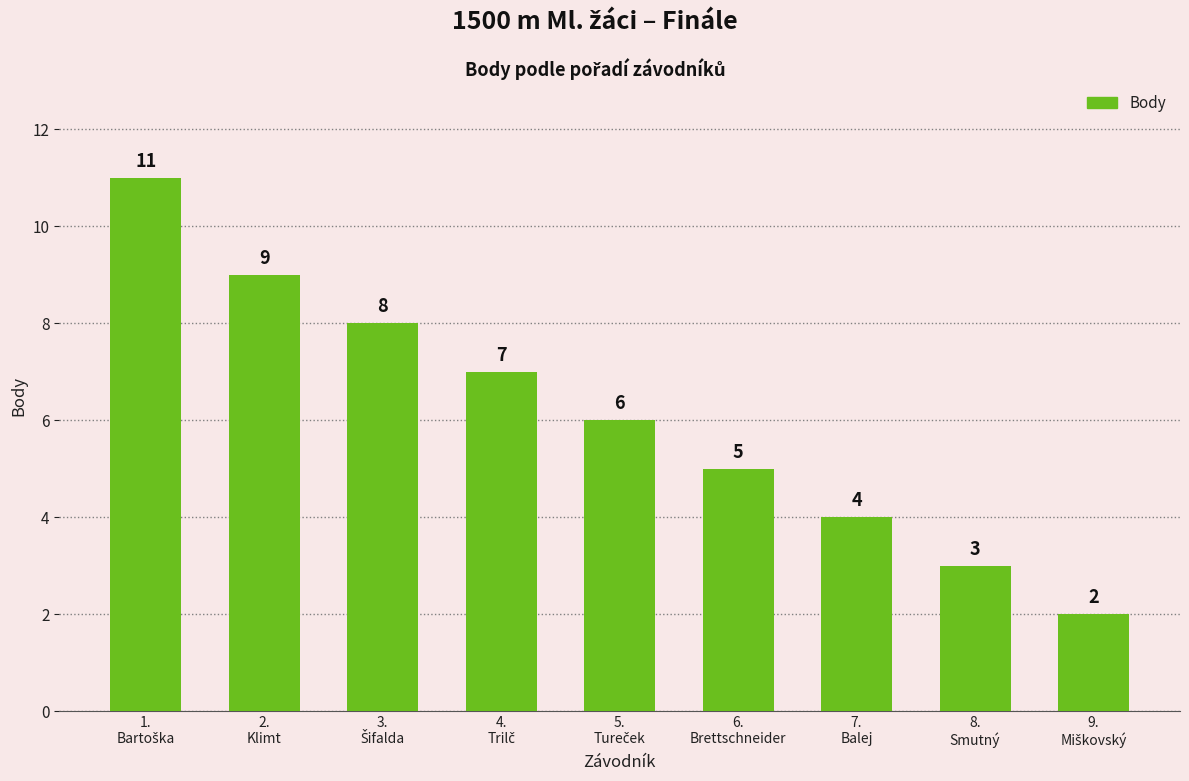

Reading right to left, transcribe all the data shown in this chart.

2	3	4	5	6	7	8	9	11